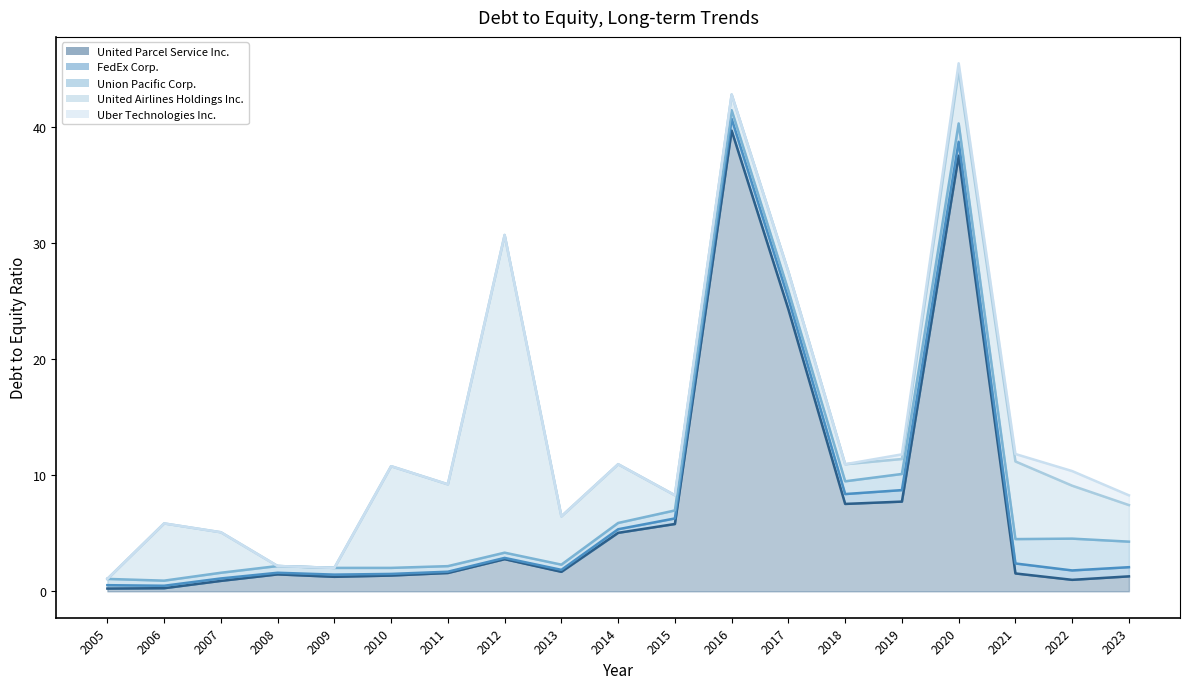

Reading left to right, transcribe all the data shown in this chart.

United Parcel Service Inc.: 0.2	0.3	0.9	1.5	1.2	1.4	1.6	2.8	1.7	5.0	5.8	39.7	24.3	7.5	7.7	37.5	1.5	1.0	1.3
FedEx Corp.: 0.3	0.2	0.2	0.1	0.2	0.1	0.1	0.1	0.2	0.3	0.5	1.0	0.9	0.8	1.0	1.2	0.9	0.8	0.8
Union Pacific Corp.: 0.5	0.4	0.5	0.6	0.6	0.5	0.5	0.5	0.5	0.5	0.7	0.8	0.7	1.1	1.4	1.6	2.1	2.7	2.2
United Airlines Holdings Inc.: 0.0	4.9	3.5	0.0	0.0	8.8	7.0	27.4	4.2	5.1	1.3	1.4	1.6	1.5	1.3	4.6	6.7	4.6	3.1
Uber Technologies Inc.: 0.0	0.0	0.0	0.0	0.0	0.0	0.0	0.0	0.0	0.0	0.0	0.0	0.0	0.0	0.4	0.6	0.6	1.3	0.8